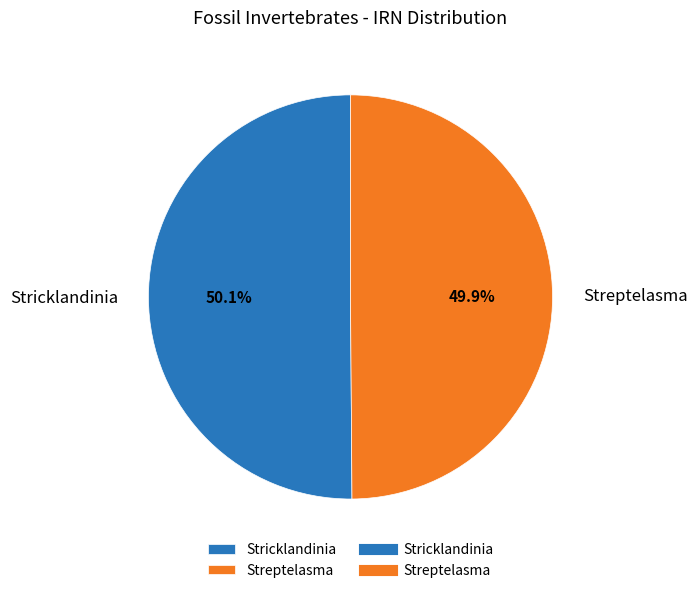

How much of the chart is everything except Stricklandinia?

49.9%